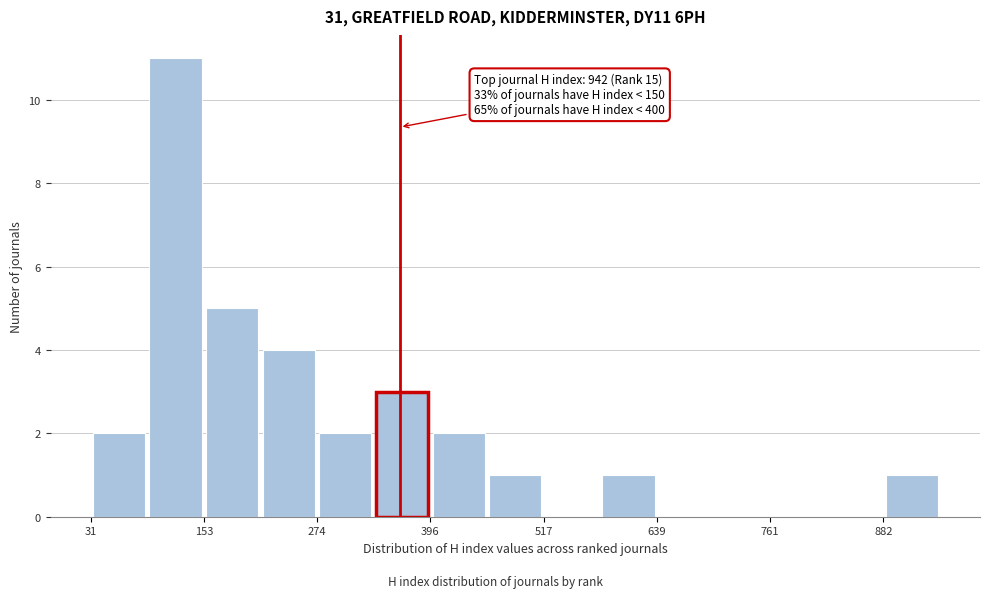

Read against the x-axis, roughly where is the centre of the tallest bar?

120